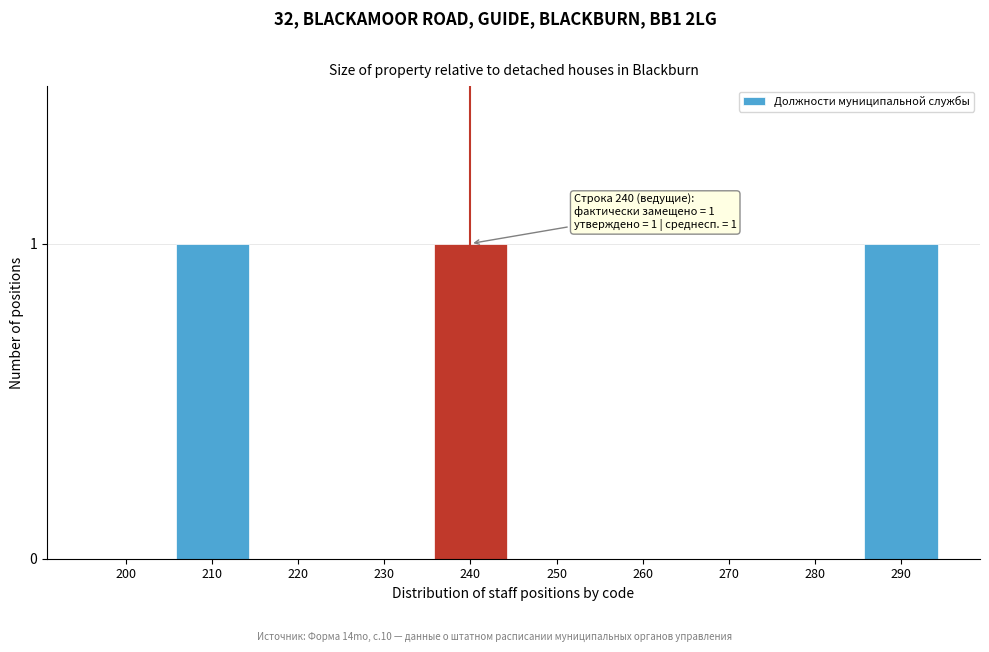

Reading left to right, transcribe all the data shown in this chart.

200=0	210=1	220=0	230=0	240=1	250=0	260=0	270=0	280=0	290=1